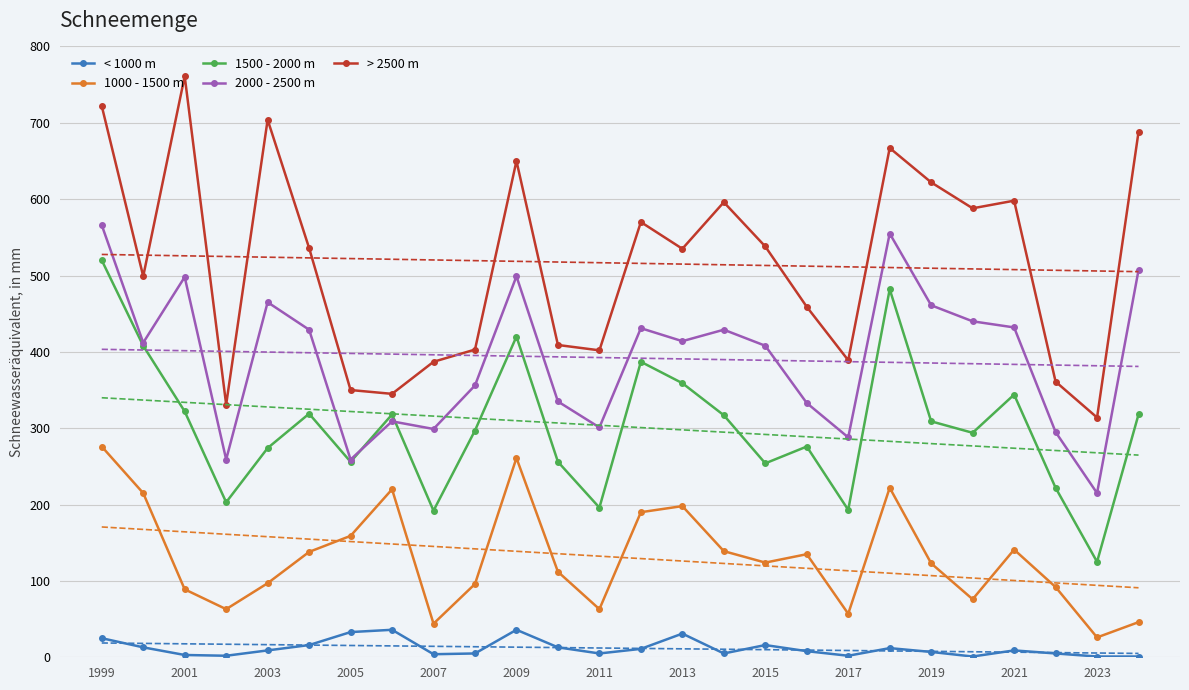

True or false: 1500 - 2000 m and 1000 - 1500 m intersect in this chart.

False